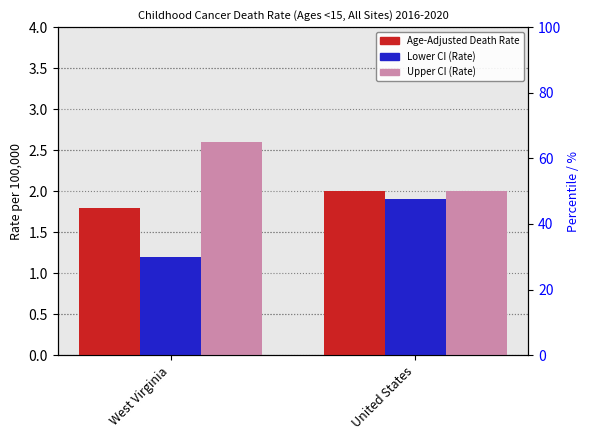

How many data points in Upper CI (Rate) are above 2?

1